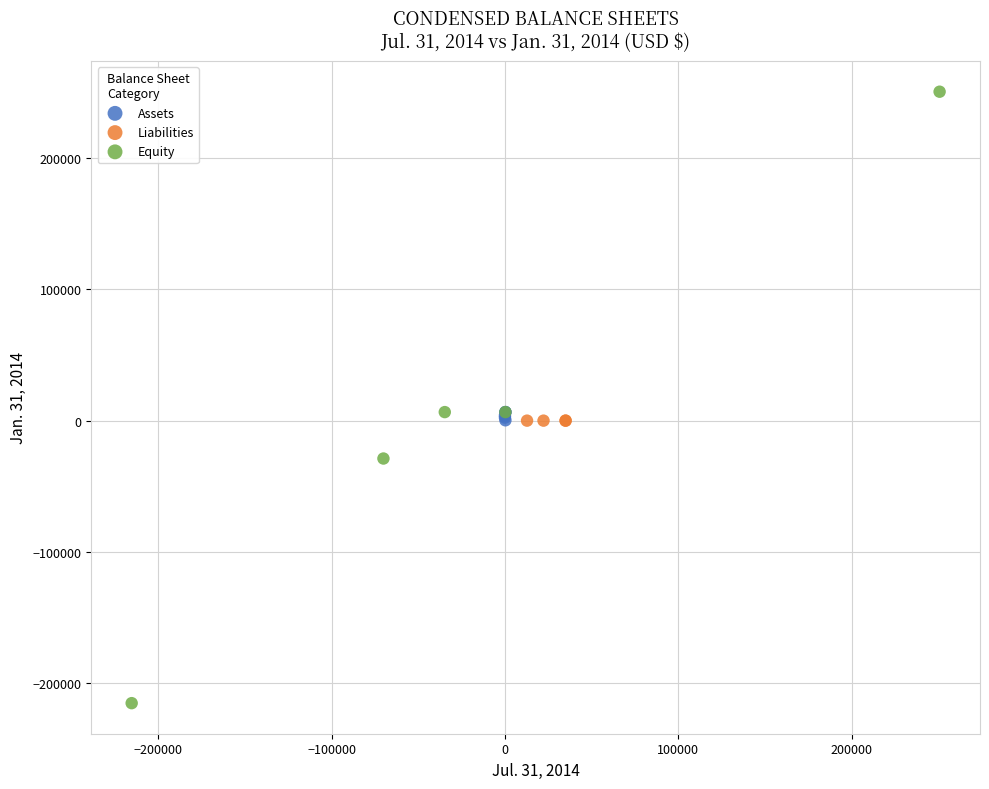

Which series contains the lowest Y value?

Equity